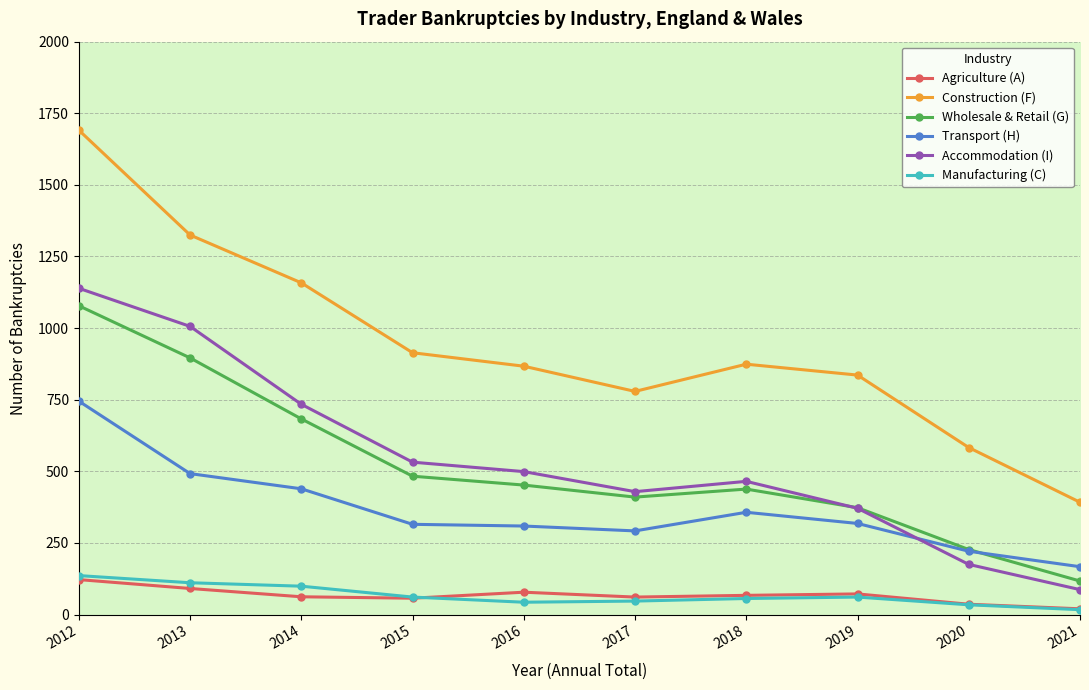

What is the minimum value shown in the chart?

17